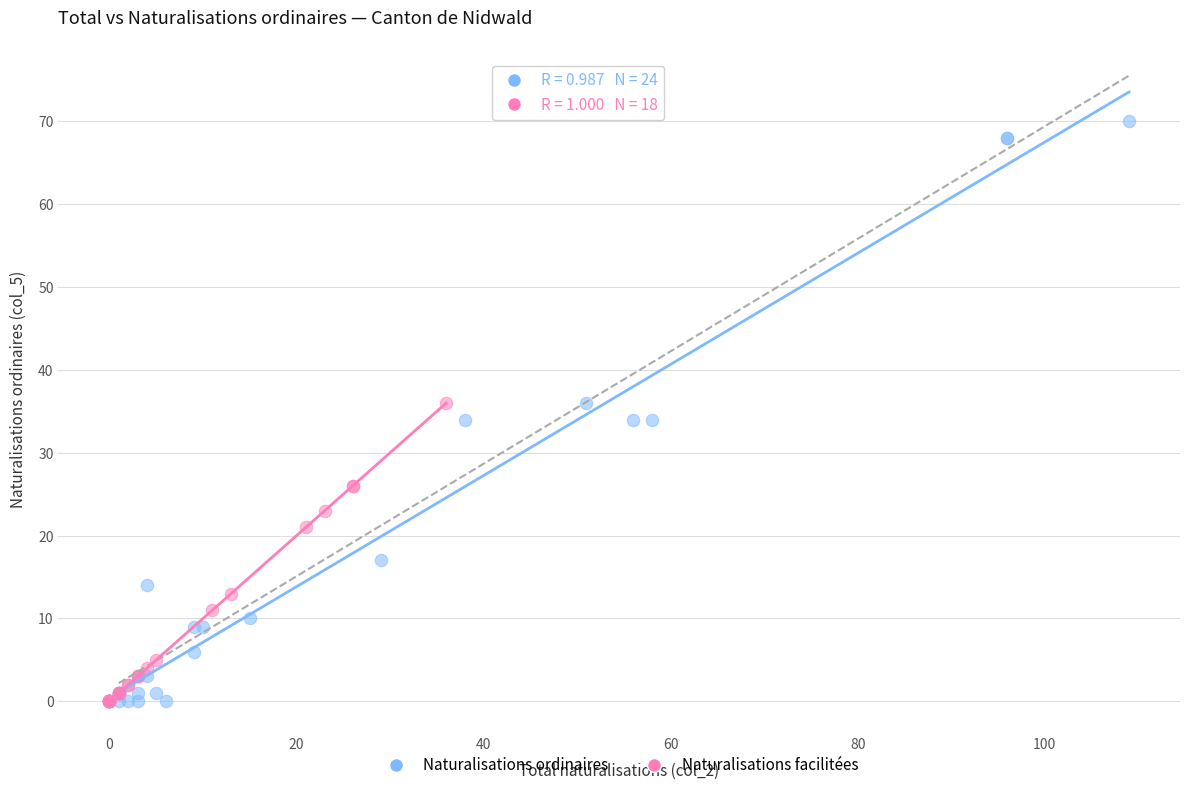

Which series has the largest Y range (max minus min)?

Naturalisations ordinaires